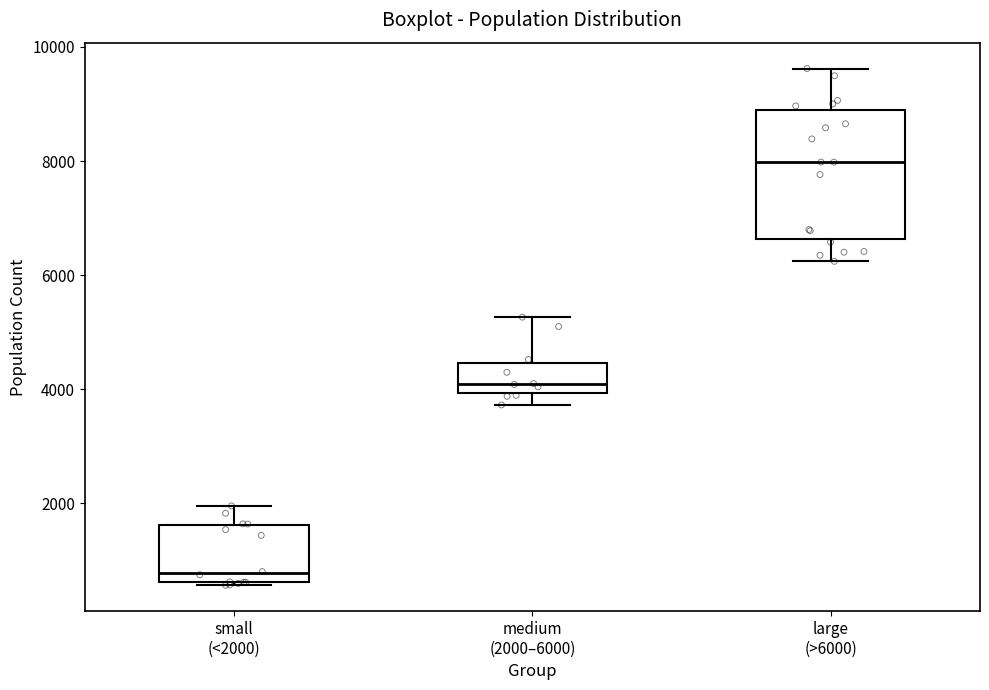

Which box's median line is the lowest?

small (<2000)